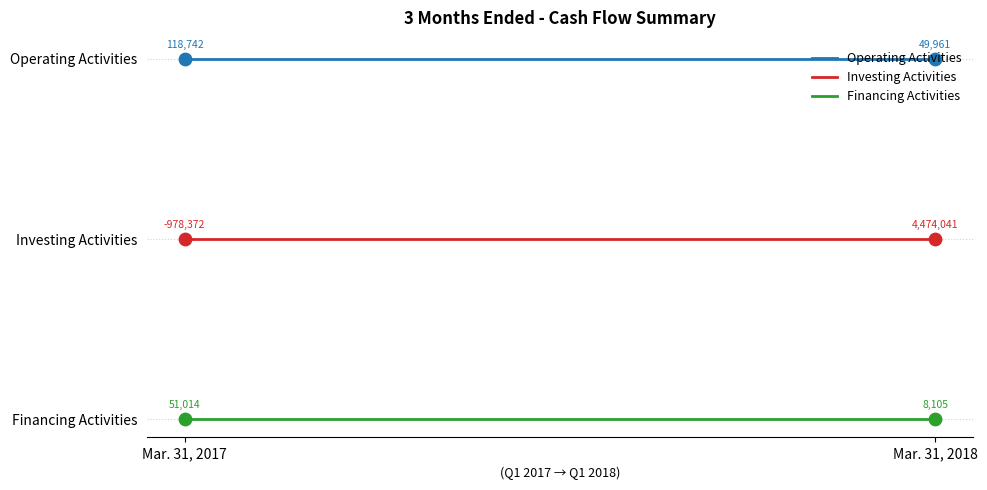

Which series has the widest spread of Y values?

Operating Activities